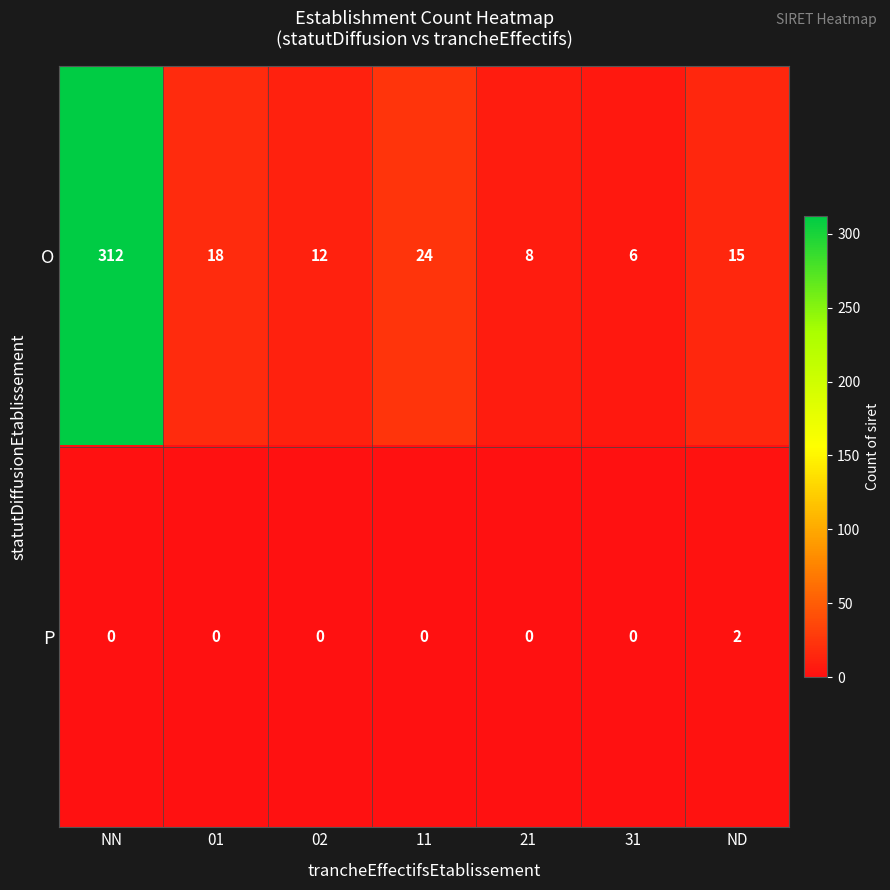

What is the difference between the highest and lowest values at 01?

18